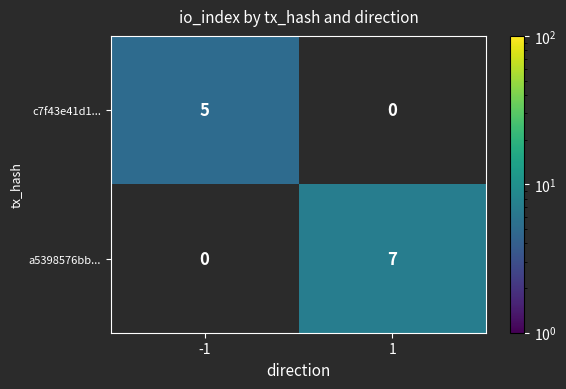

Rank the series by their average value, from lowest to highest.

c7f43e41d1..., a5398576bb...